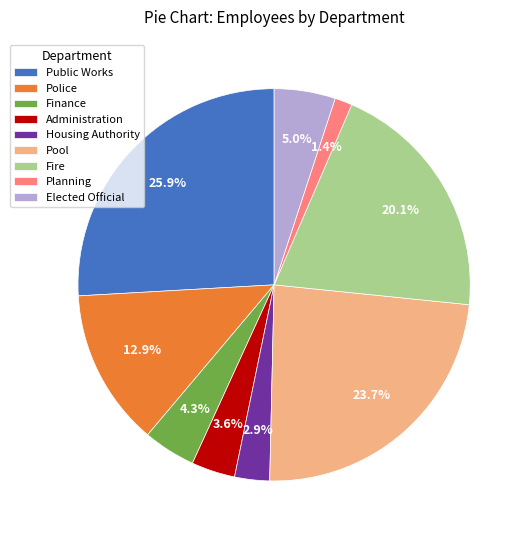

Do Planning and Finance together represent more than half of the pie?

No